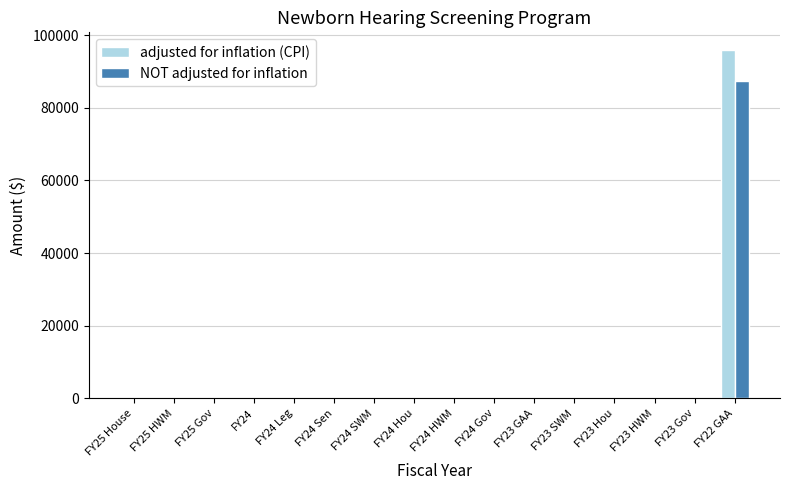

The value of NOT adjusted for inflation at FY23 Gov is 0. True or false?

True